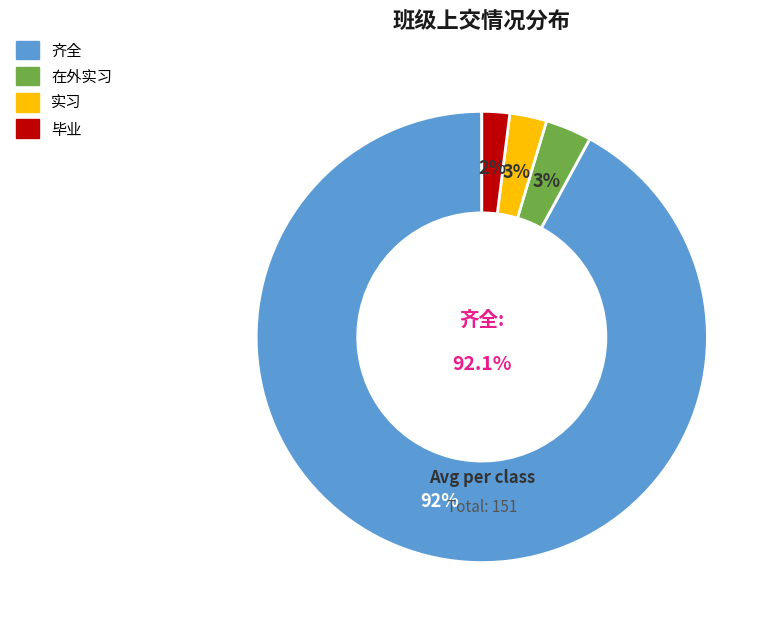

Does any single category account for the majority?

Yes